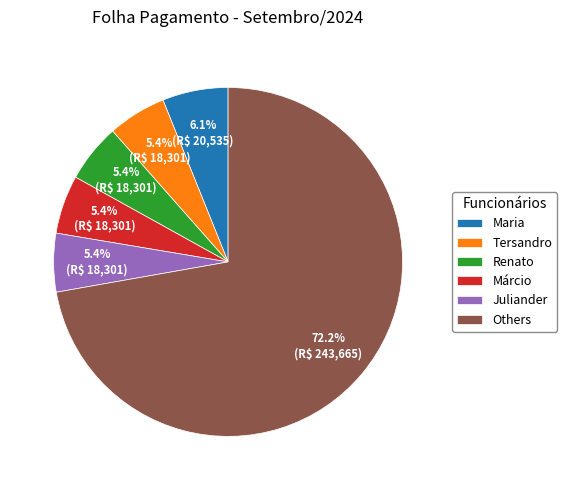

How many segments does this pie chart have?

6